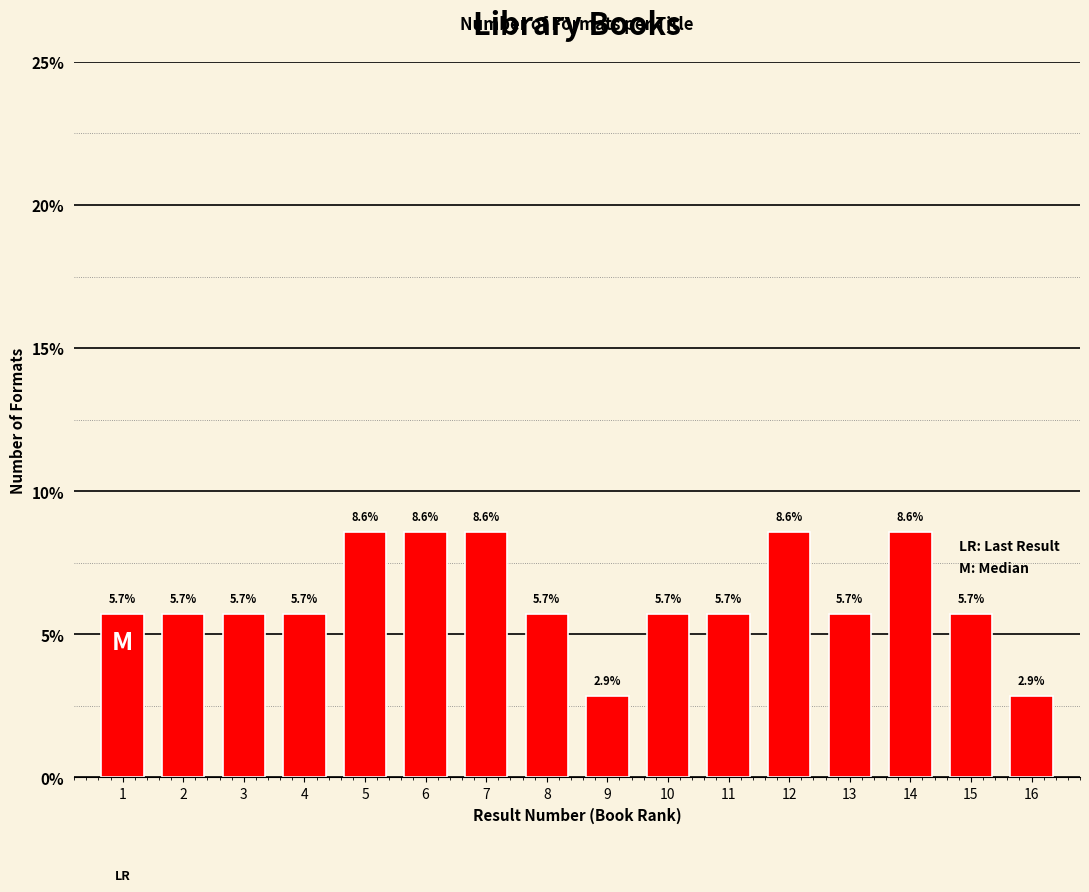

Reading left to right, list all the values displayed in this chart.

1=5.7	2=5.7	3=5.7	4=5.7	5=8.6	6=8.6	7=8.6	8=5.7	9=2.9	10=5.7	11=5.7	12=8.6	13=5.7	14=8.6	15=5.7	16=2.9